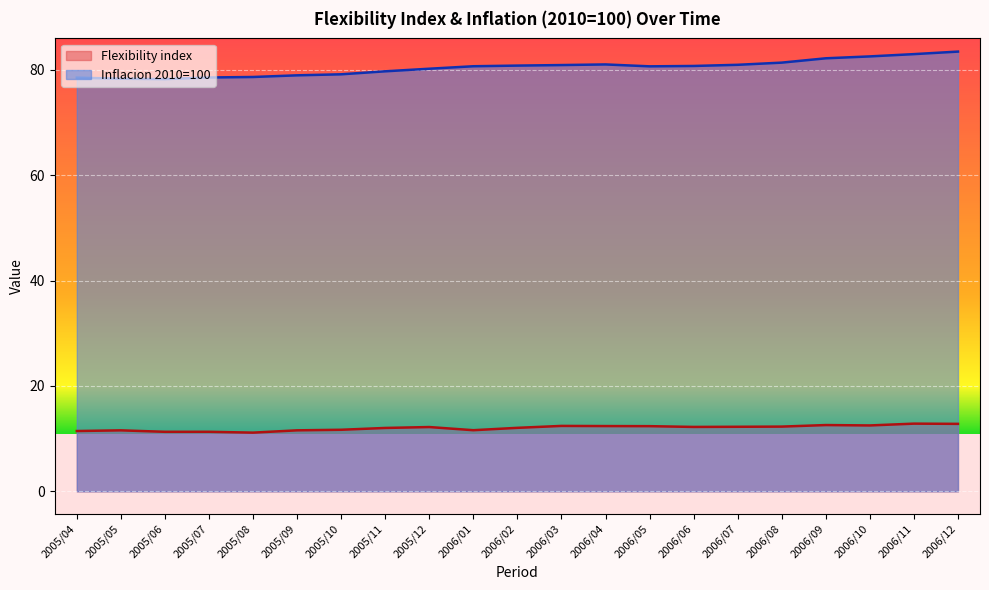

At which category is the sum across all series the highest?

2006/12